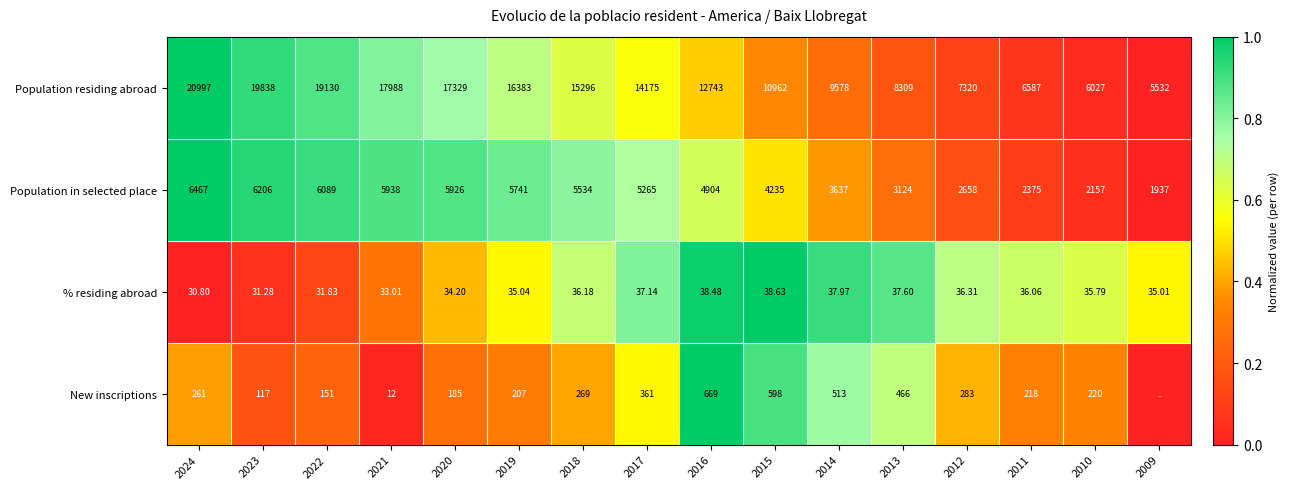

At 2014, list the series in order from smallest to largest.

% residing abroad, New inscriptions, Population in selected place, Population residing abroad